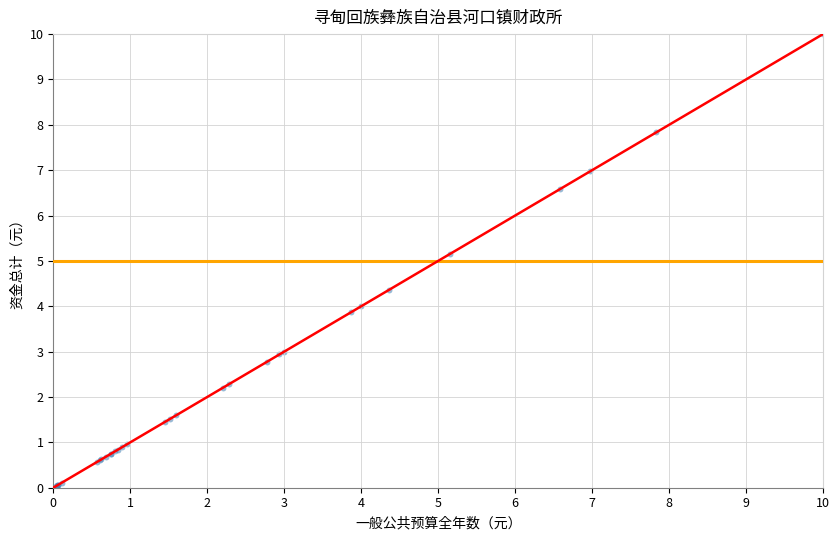

What Y value in the scatter plot is closest to 5?

5.2